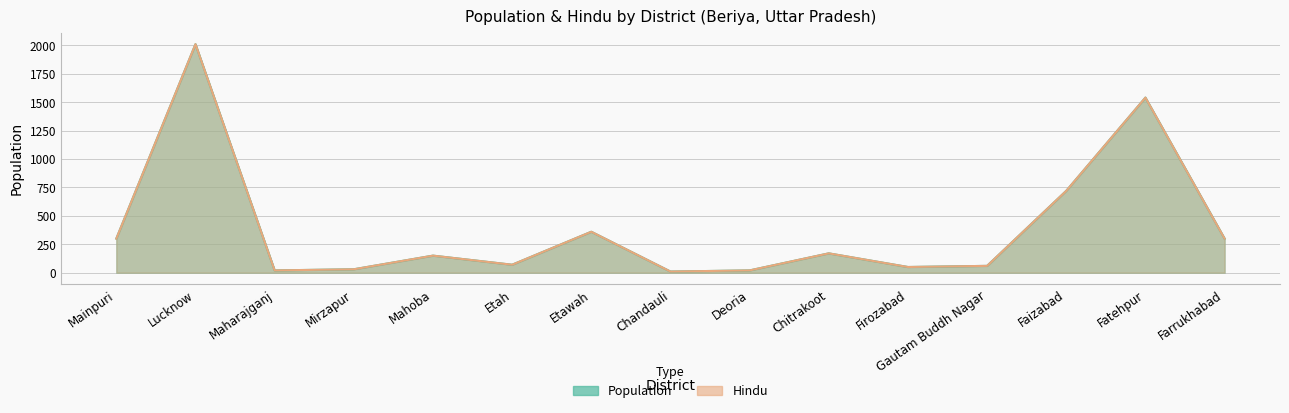

What is the value of the Population point at the 1st from the left?

300